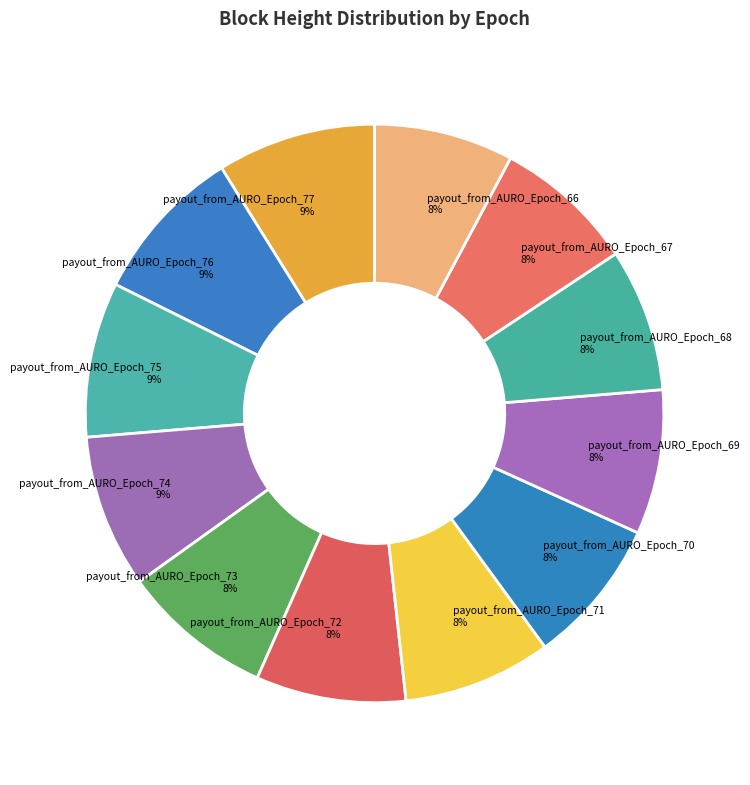

How many segments does this pie chart have?

12